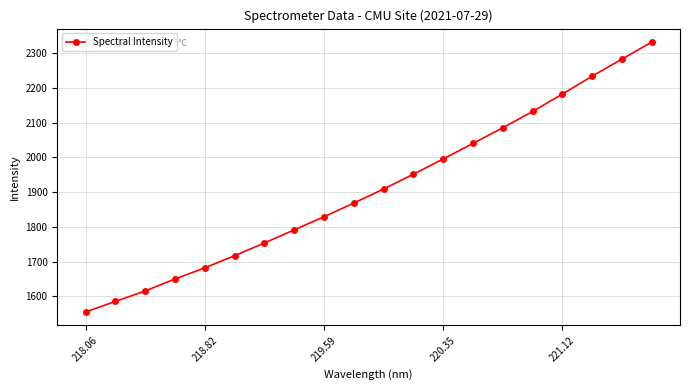

Does the chart have visible grid lines?

Yes